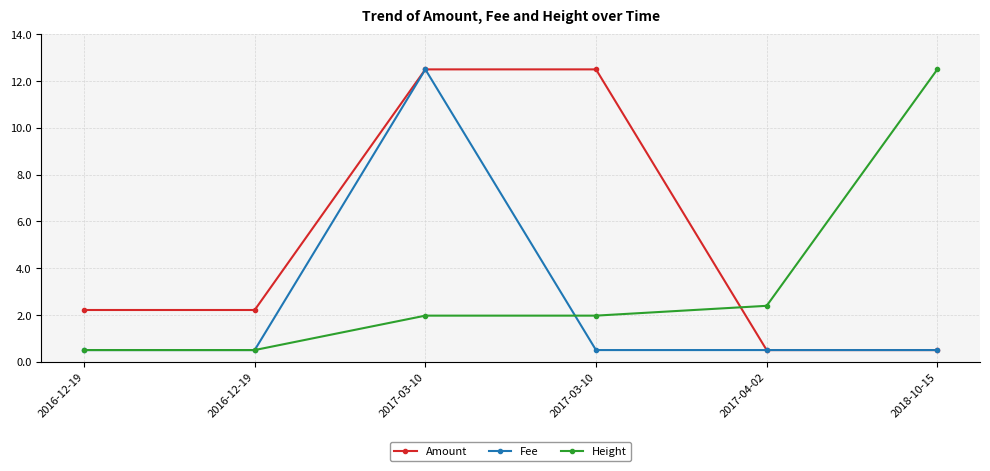

True or false: Height has a value of 2.0 at 2017-03-10.

True